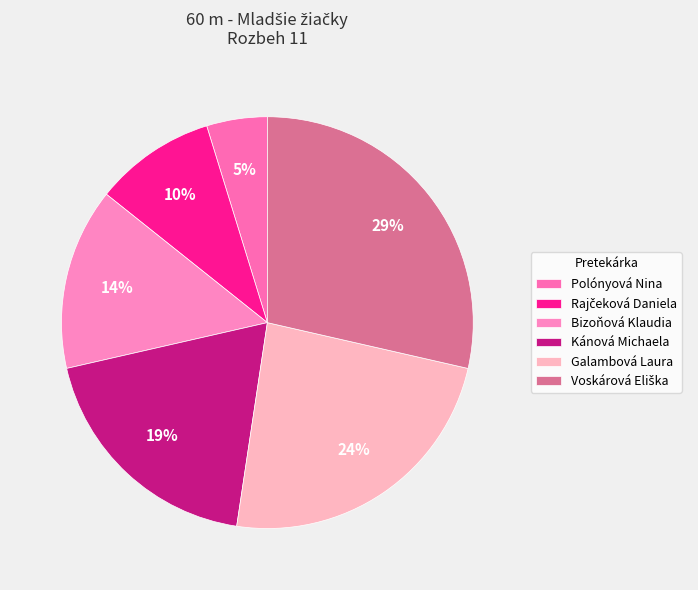

How many slices are in this pie chart?

6